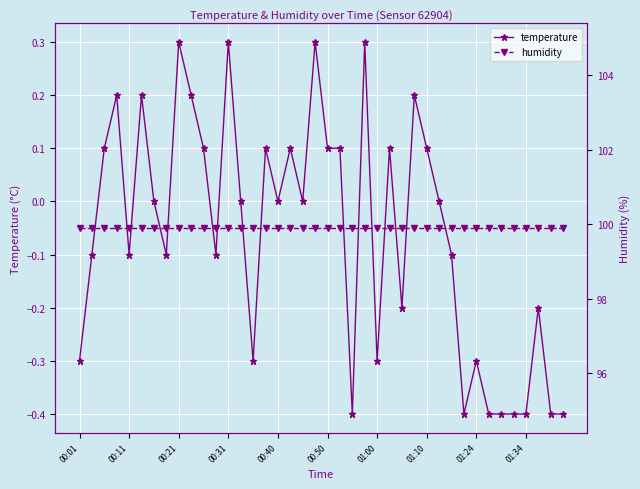

True or false: temperature and humidity cross at least once.

False